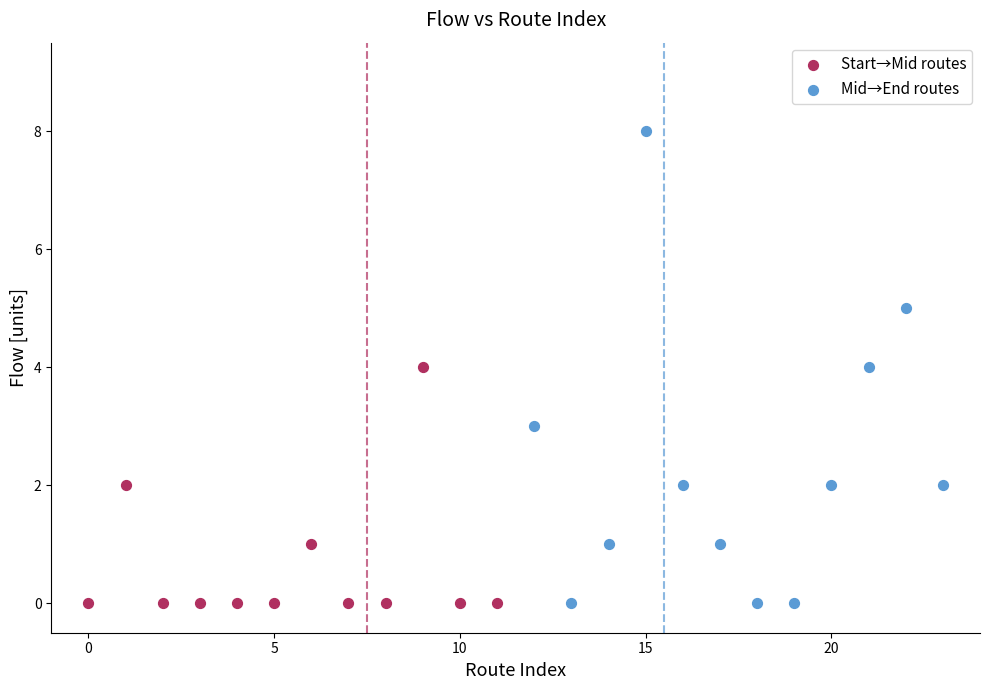

Which series reaches the maximum Y coordinate?

Mid→End routes